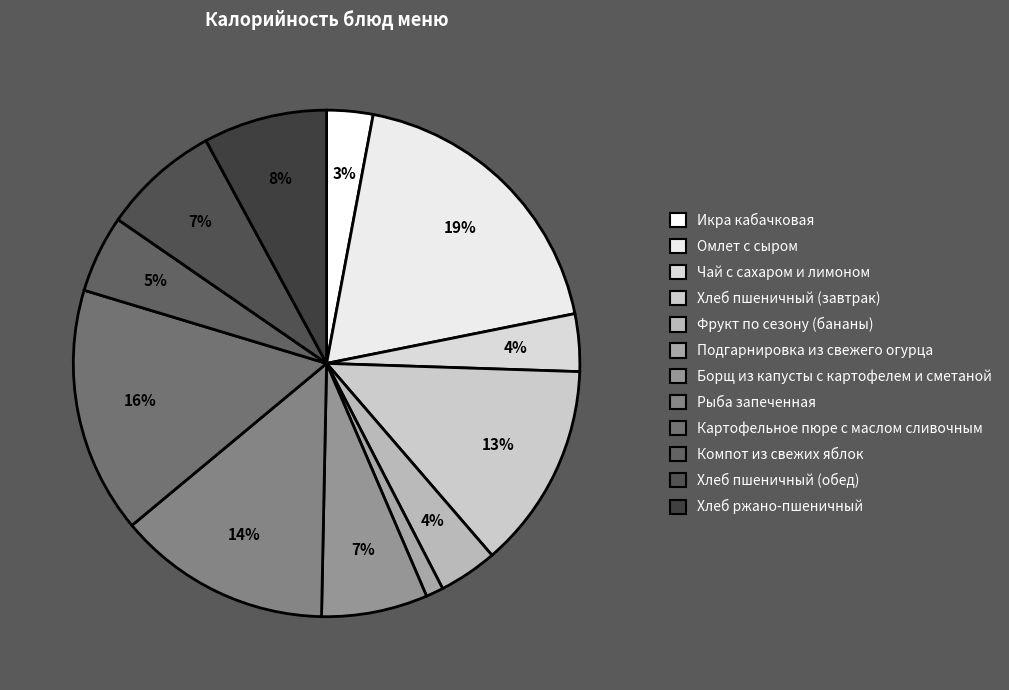

Combined, do Хлеб пшеничный (завтрак) and Омлет с сыром account for over 50%?

No